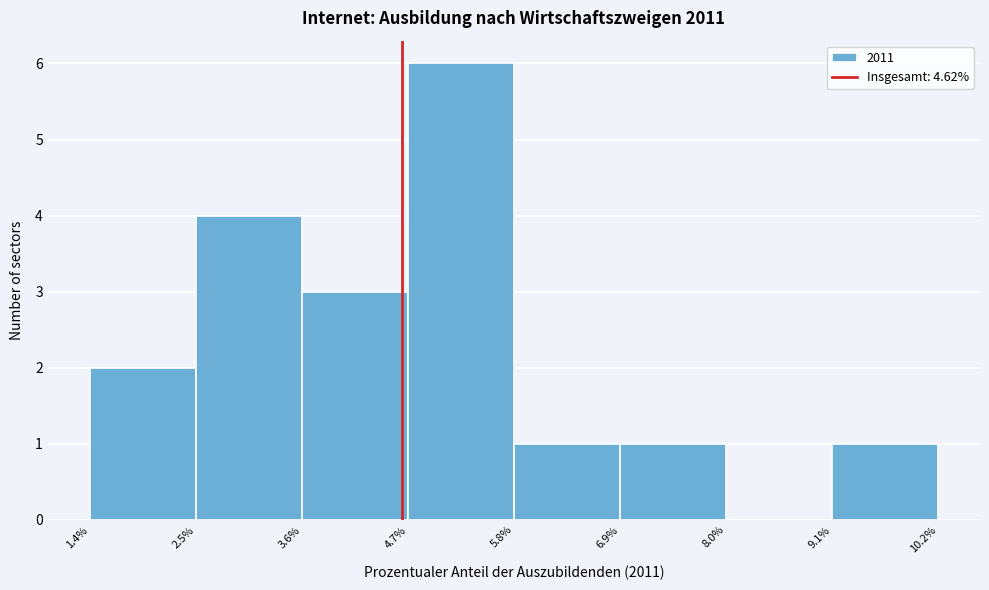

Reading left to right, transcribe this chart: for each bar, give the range it covers on the x-axis and its height. The values are not printed on the chart, so give them approximately, as read against the axis.

1.4% to 2.5%: 2
2.5% to 3.6%: 4
3.6% to 4.7%: 3
4.7% to 5.8%: 6
5.8% to 6.9%: 1
6.9% to 8.0%: 1
8.0% to 9.1%: 0
9.1% to 10.2%: 1